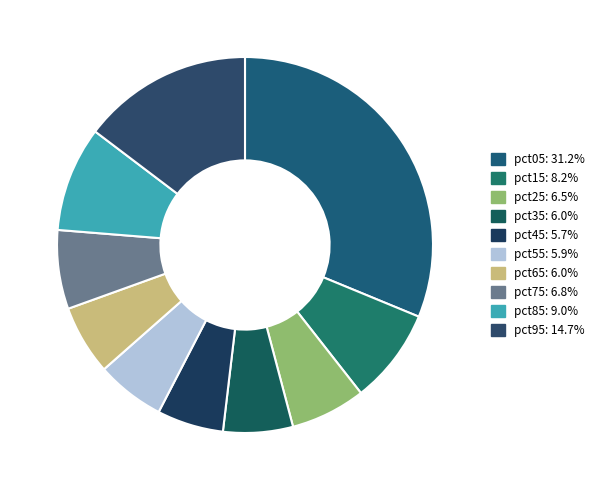

How many slices are in this pie chart?

10